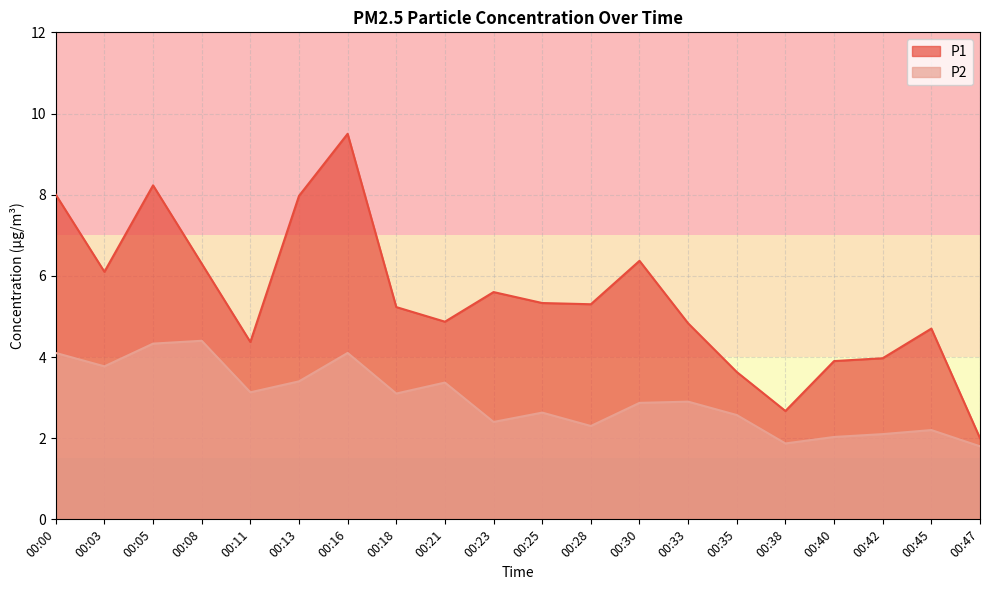

At 00:05, list the series in order from smallest to largest.

P2, P1